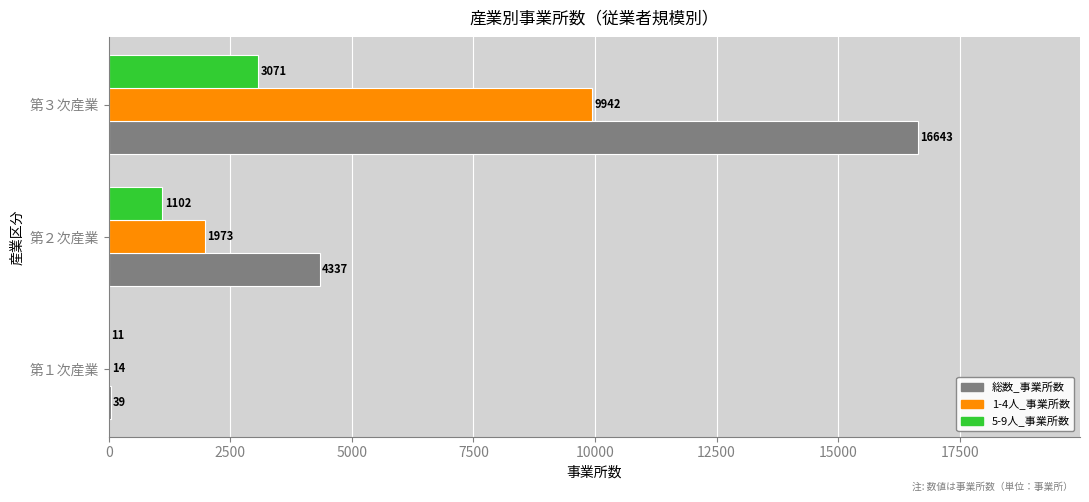

What is the total value across all series at 第２次産業?

7412